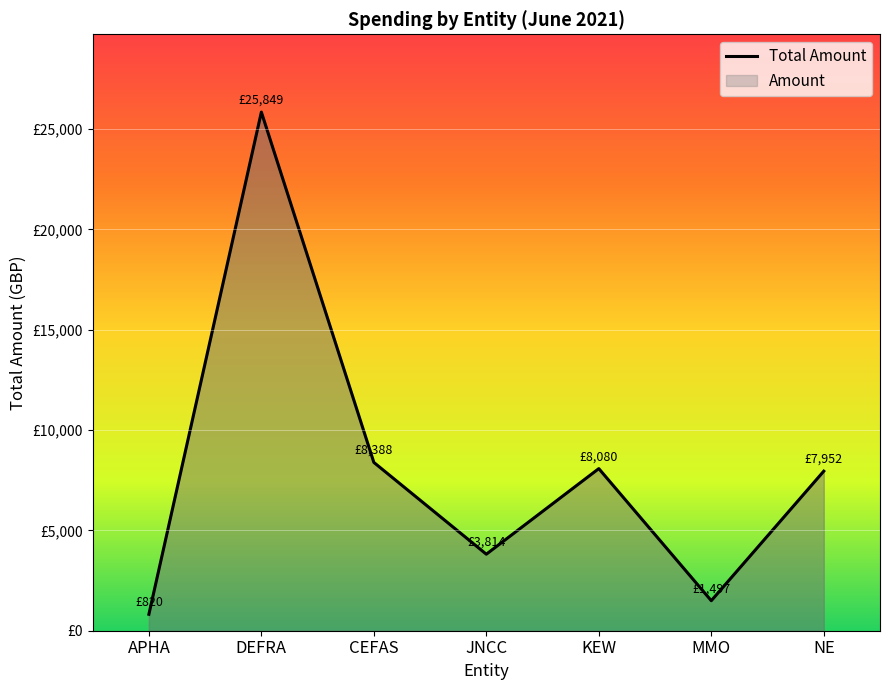

What position from the left is JNCC?

4